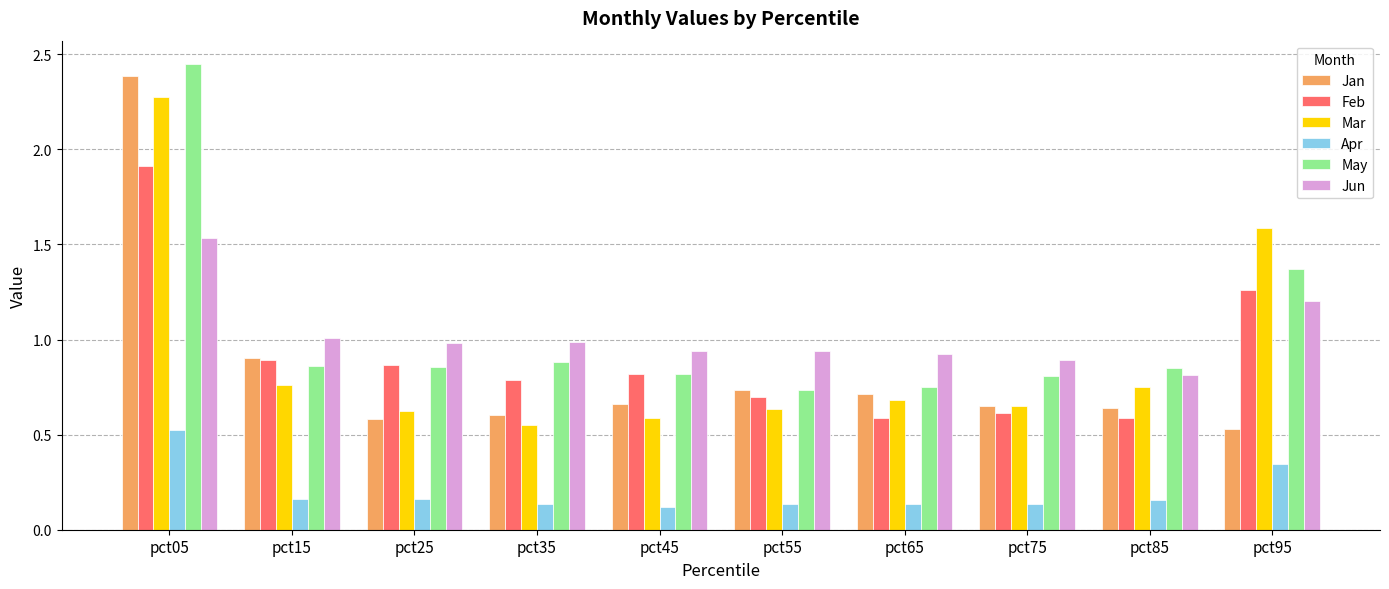

What is the sum of all Feb values?

9.0